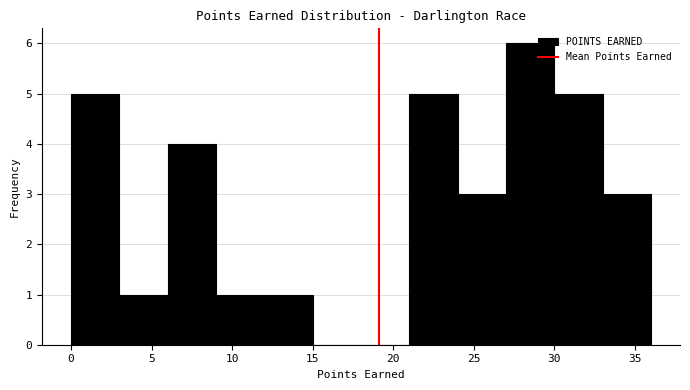

Reading left to right, transcribe this chart: for each bar, give the range it covers on the x-axis and its height. The values are not printed on the chart, so give them approximately, as read against the axis.

0 to 3: 5
3 to 6: 1
6 to 9: 4
9 to 12: 1
12 to 15: 1
15 to 18: 0
18 to 21: 0
21 to 24: 5
24 to 27: 3
27 to 30: 6
30 to 33: 5
33 to 36: 3